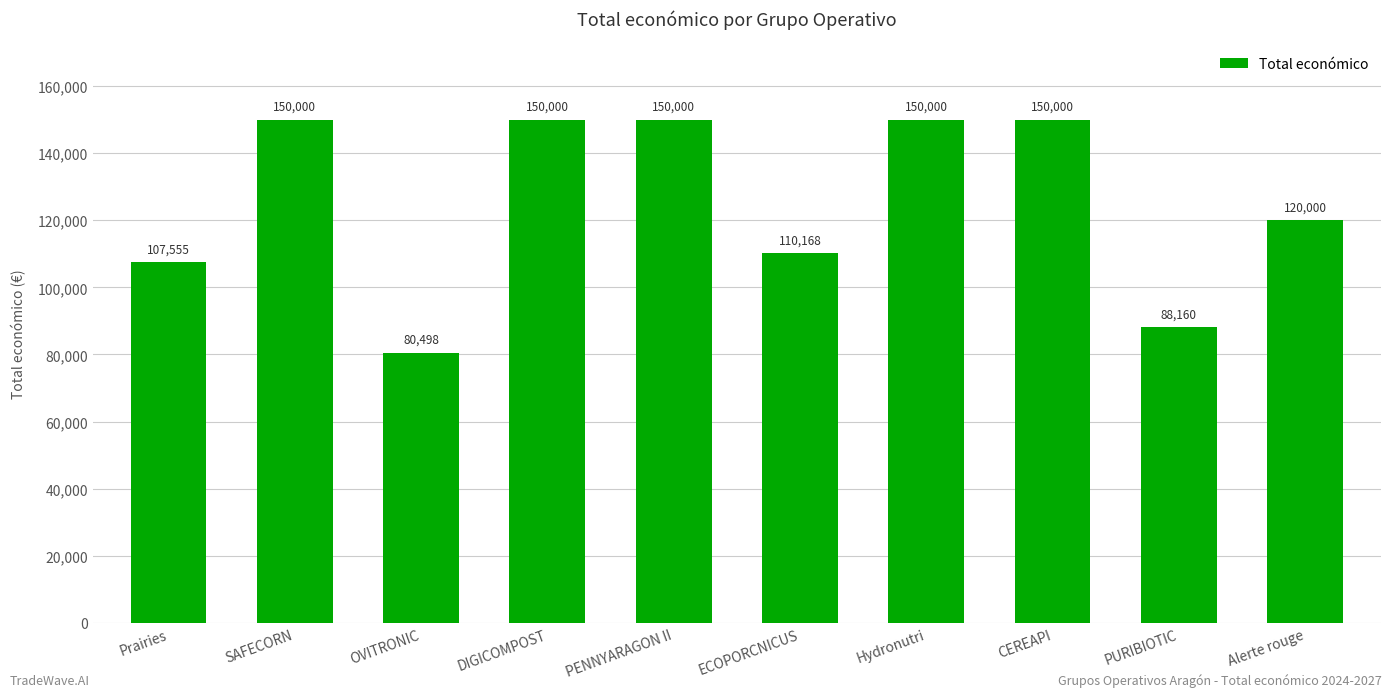

Which has a higher value, ECOPORCNICUS or Hydronutri?

Hydronutri